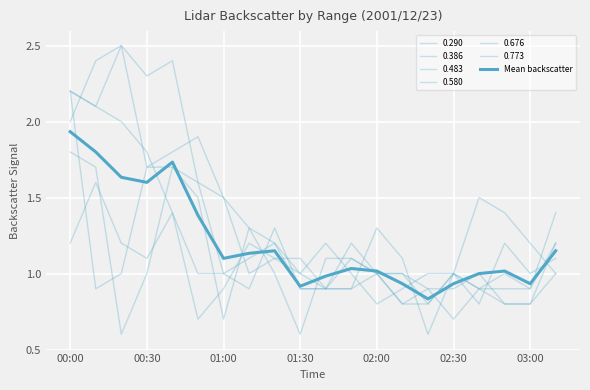

How many lines are shown in the chart?

7